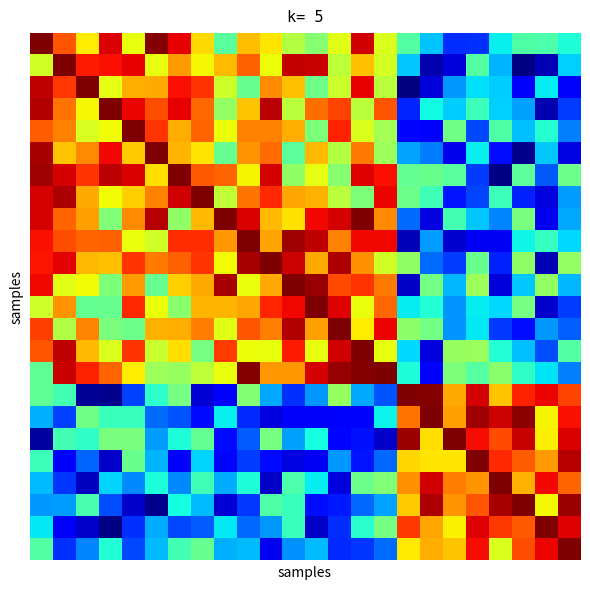

What is the greatest value displayed?

1.0